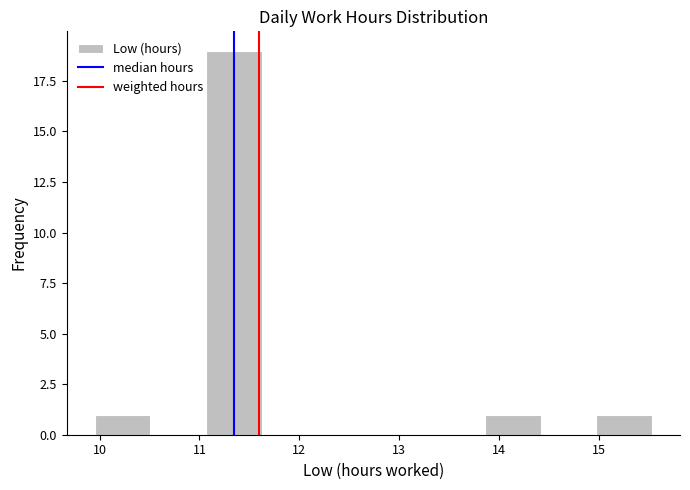

Reading left to right, list every bar in this chart as the range it spans on the x-axis followed by its height. Neither the bar edges nor the heights are printed on the chart, so give them approximately, as read against the axes.

10.0 to 10.5: 1
10.5 to 11.1: 0
11.1 to 11.6: 19
11.6 to 12.2: 0
12.2 to 12.7: 0
12.7 to 13.3: 0
13.3 to 13.9: 0
13.9 to 14.4: 1
14.4 to 15.0: 0
15.0 to 15.5: 1